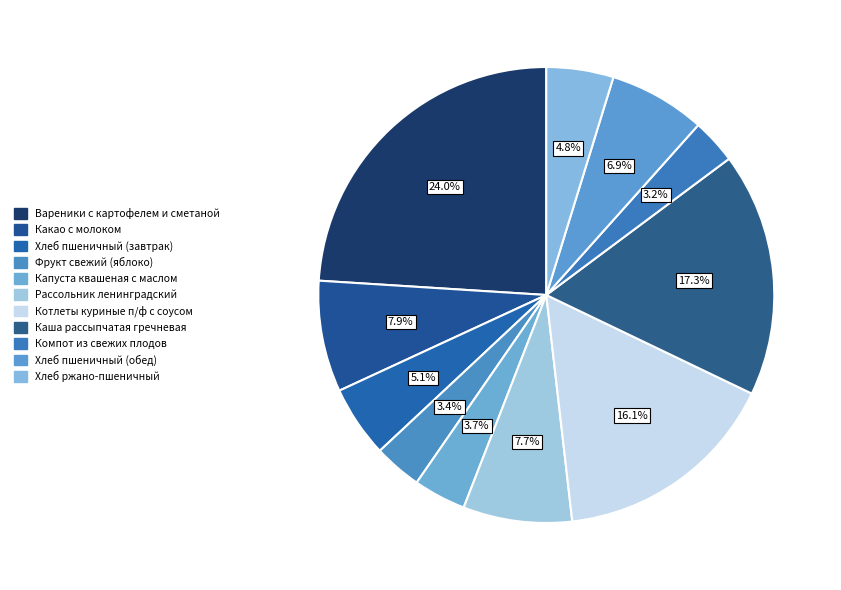

To the nearest percent, what is the difference between the largest and smallest slice percentages?

21%